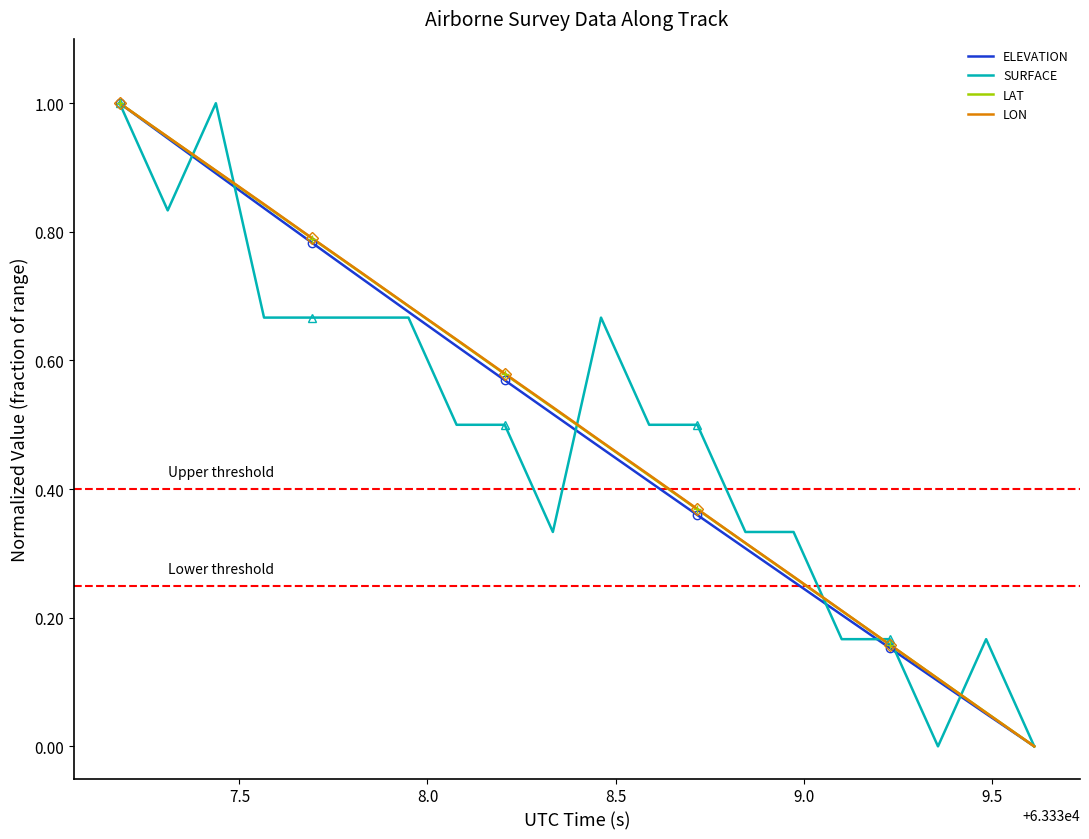

Is this an area chart (filled region under the line)?

No